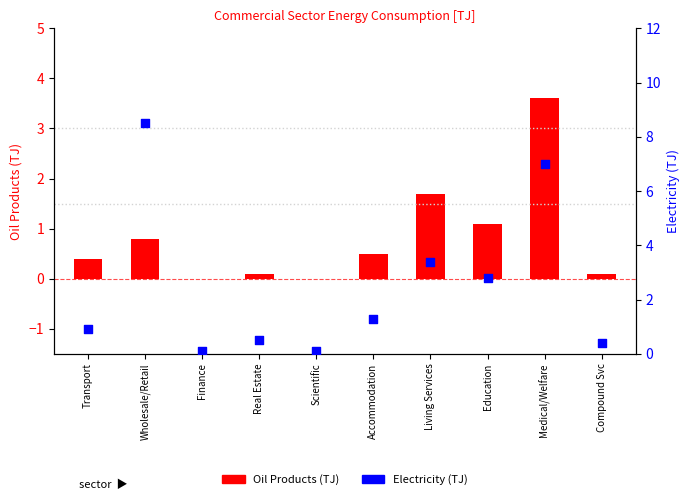

At which category is the sum across all series the highest?

Medical/Welfare